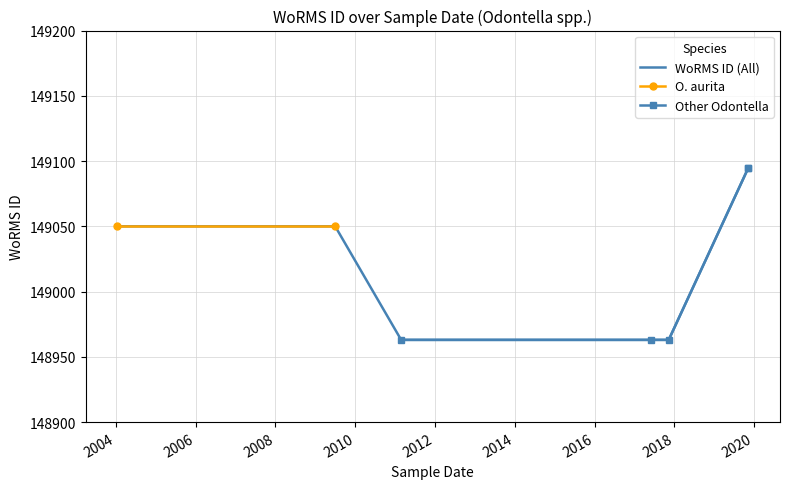

What is the maximum value shown in the chart?

149095